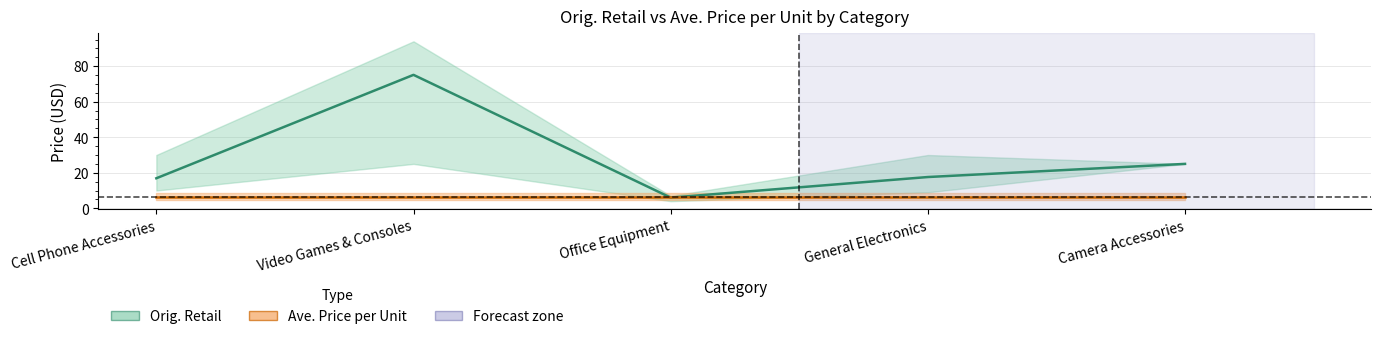

Does the chart have visible grid lines?

Yes